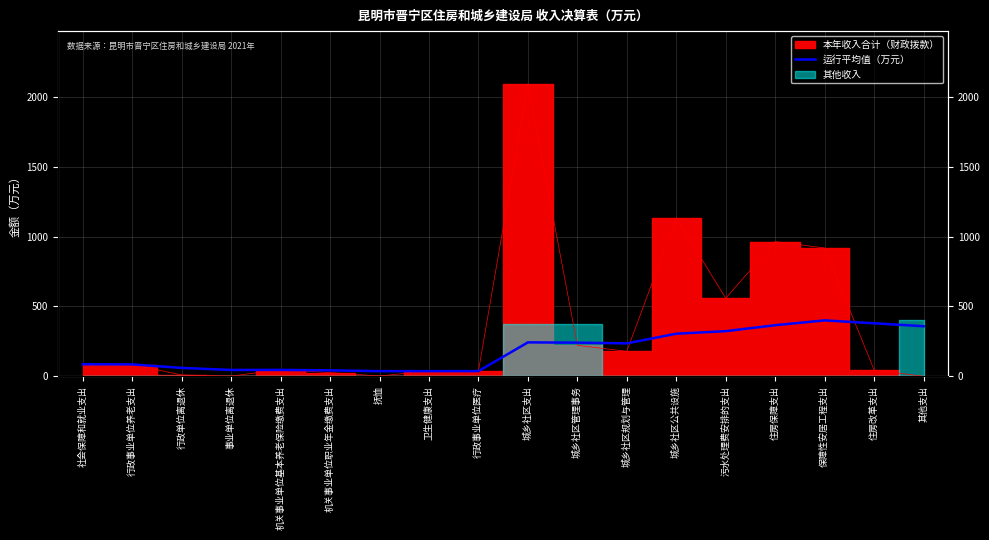

What is the value of the 9th point from the left?

37.0